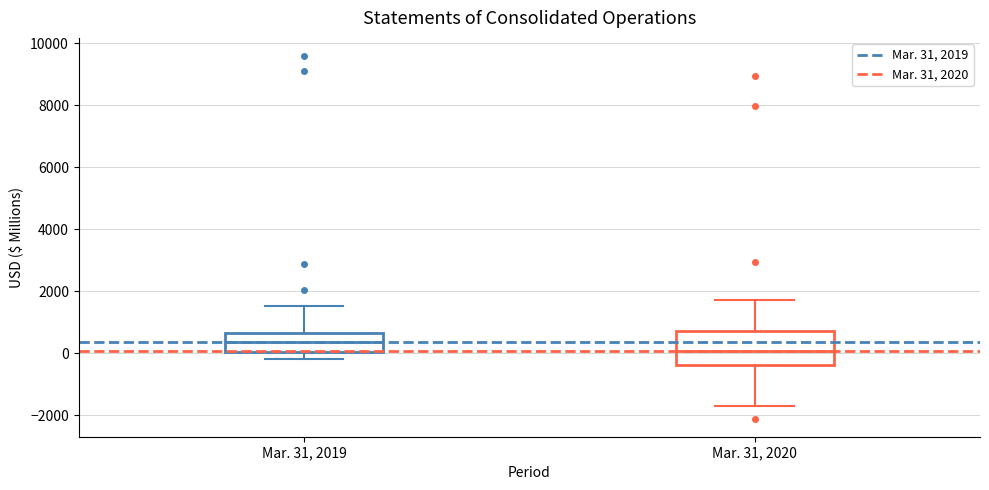

Where does the median line of the box for Mar. 31, 2020 sit on the y-axis? The values are not printed on the chart, so give them approximately, as read against the axis.

0